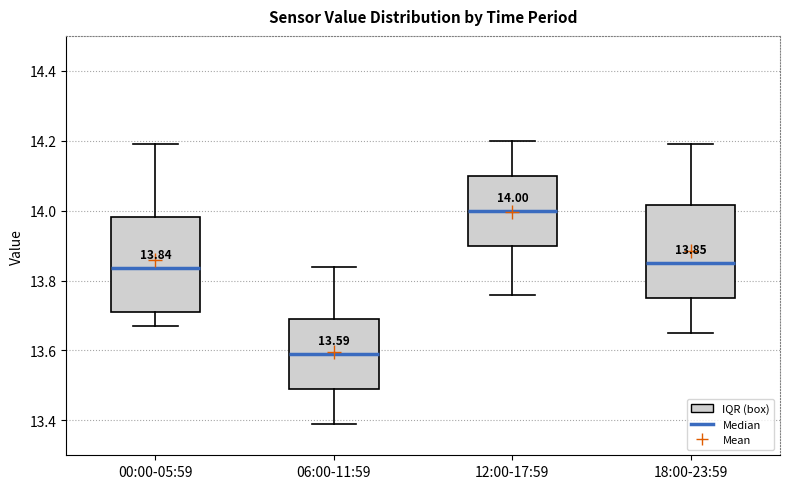

Which box has the lowest median line?

06:00-11:59